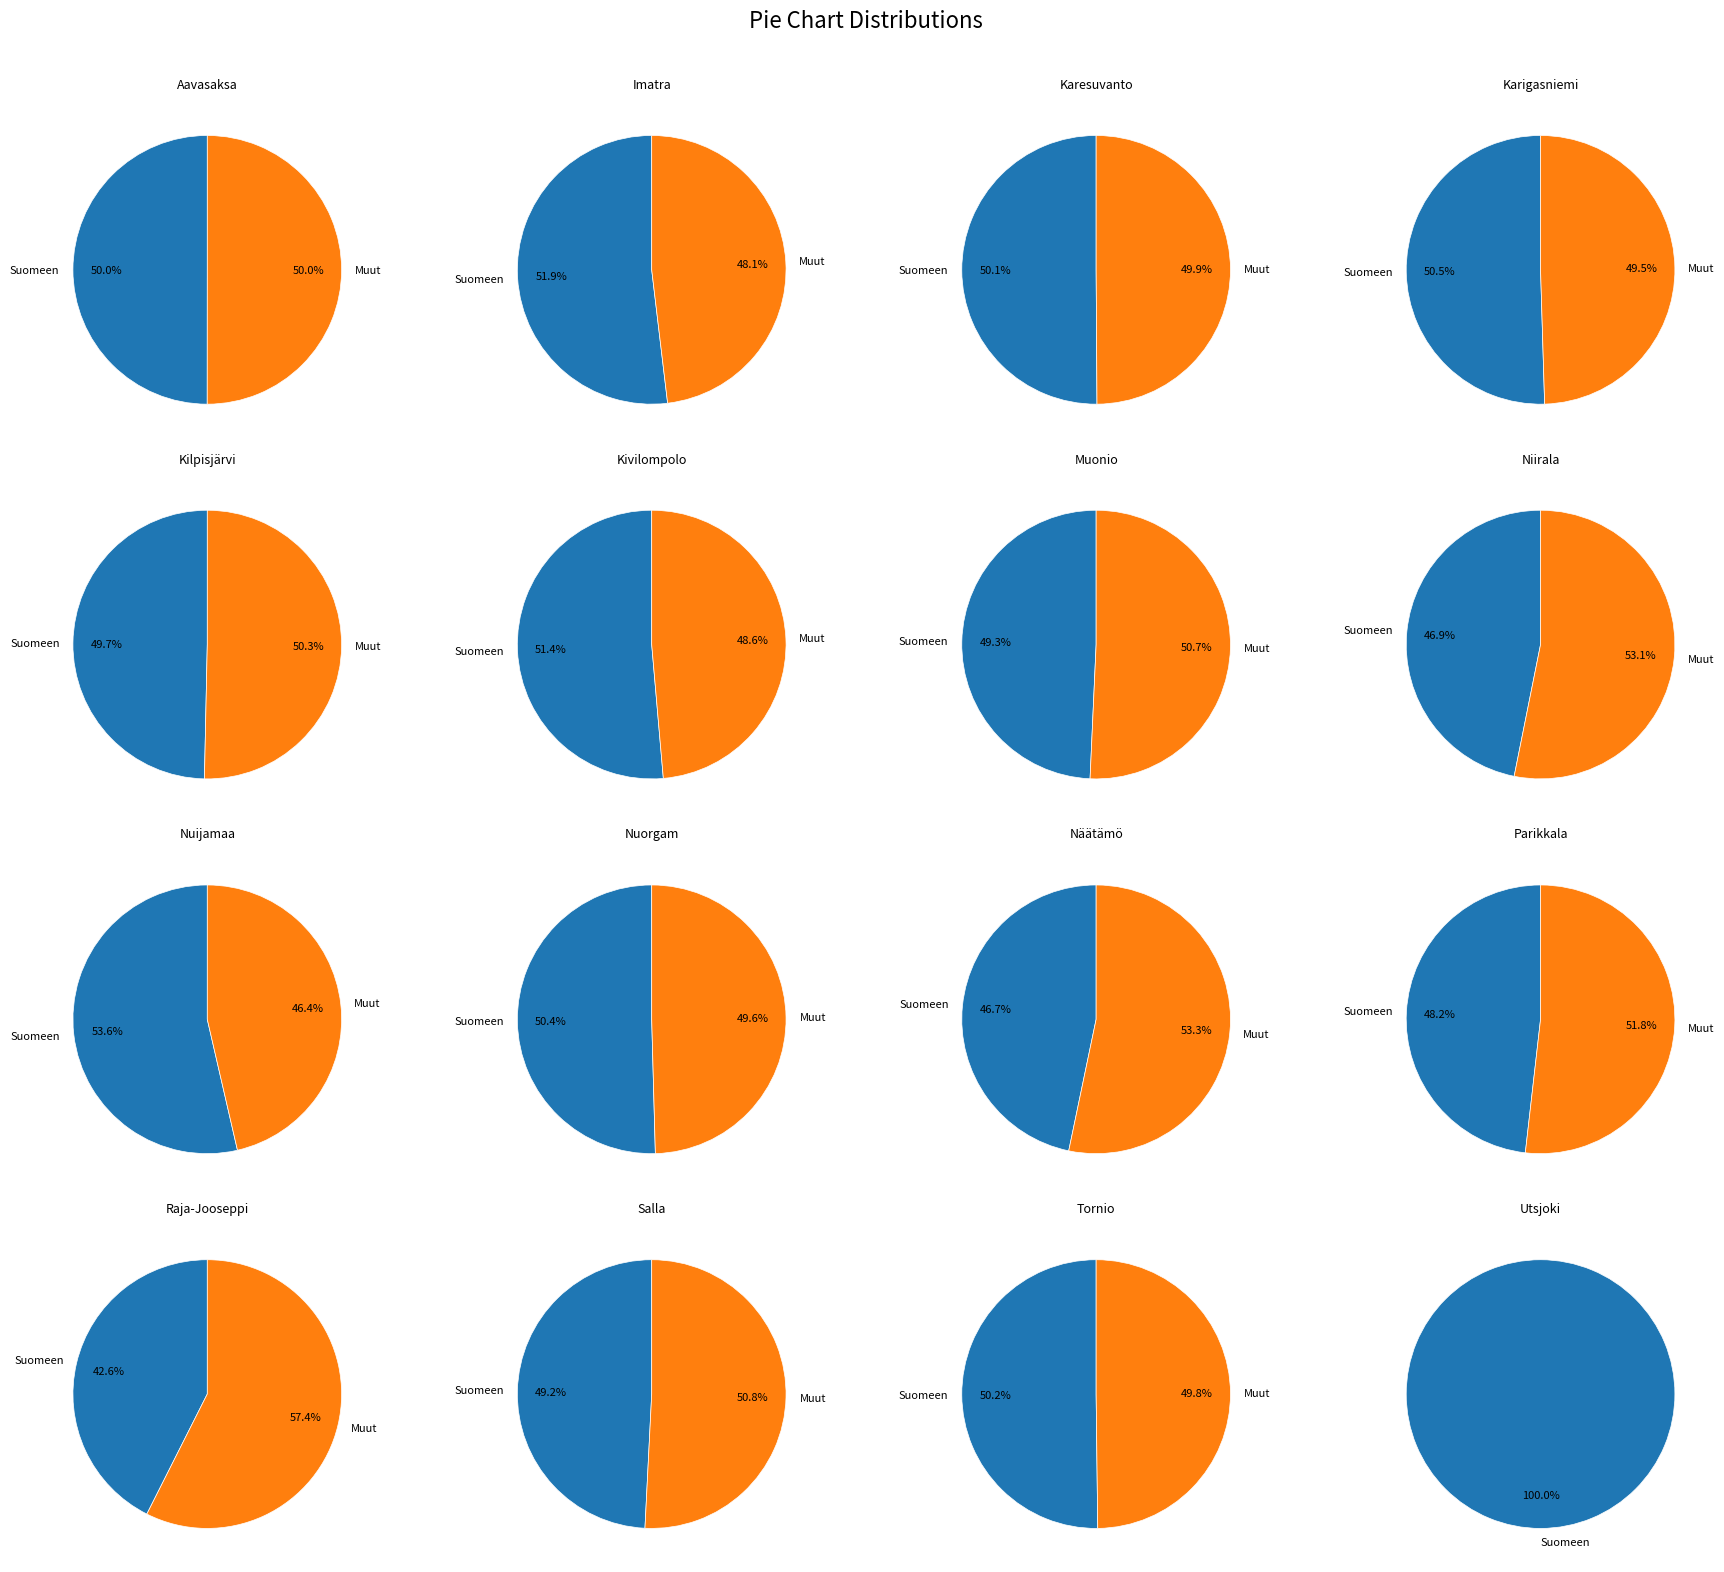

Which series has the largest range (max minus min)?

Suomeen